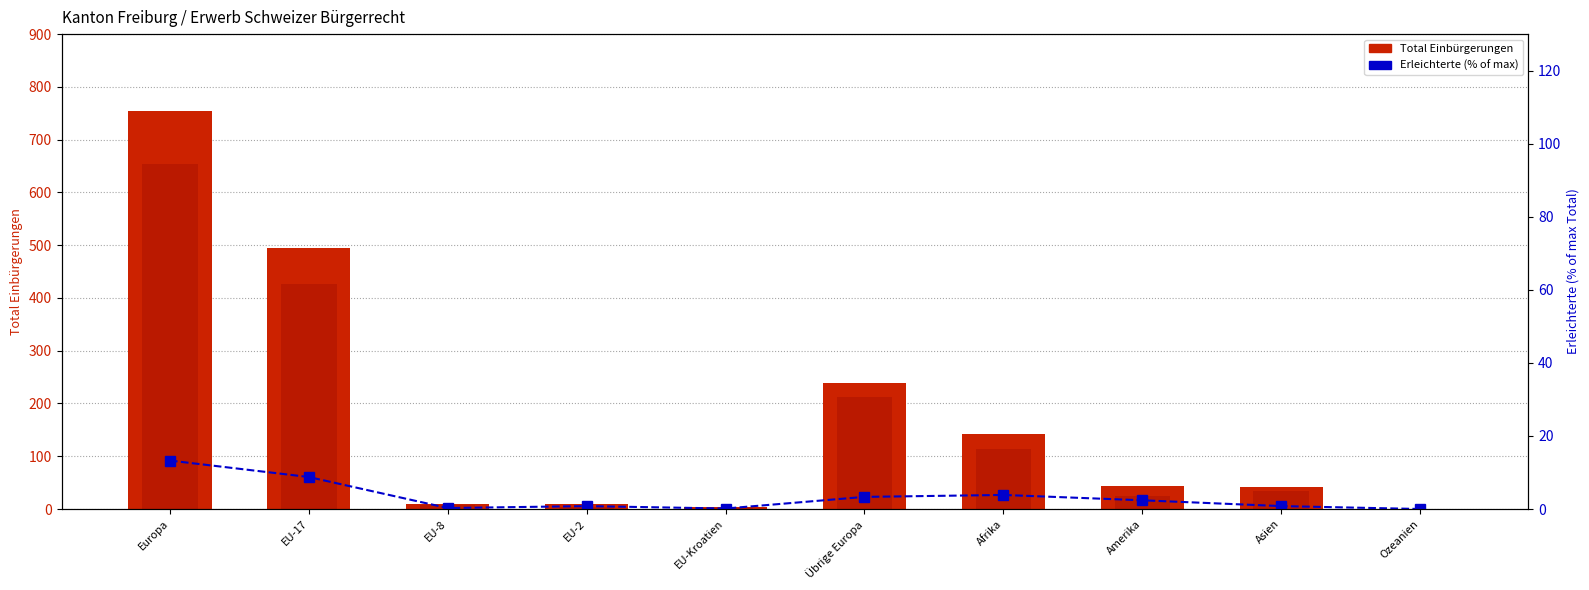

What is the sum of the Erleichterte (% of max) values at Asien and EU-8?

1.1